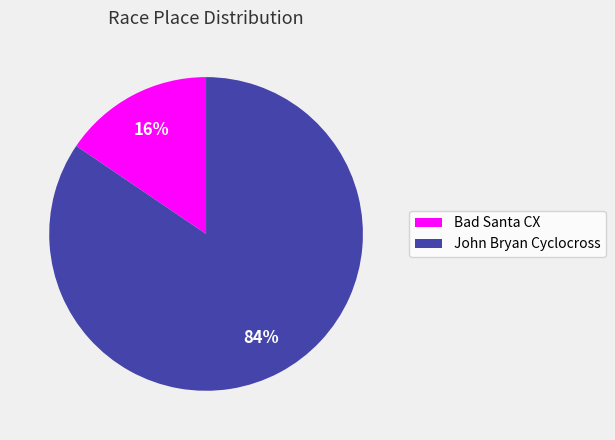

What percentage is the John Bryan Cyclocross slice, to the nearest percent?

84%